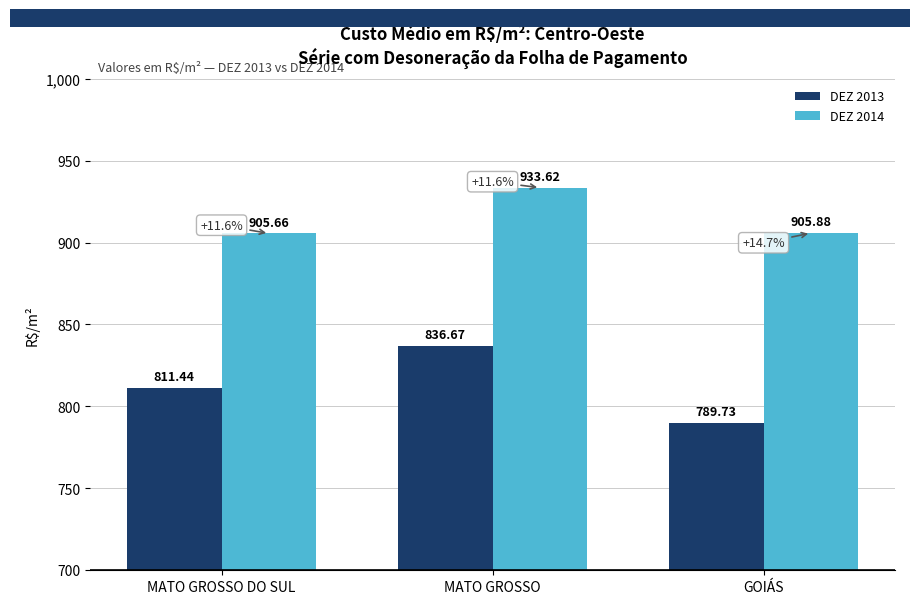

At GOIÁS, list the series in order from smallest to largest.

DEZ 2013, DEZ 2014